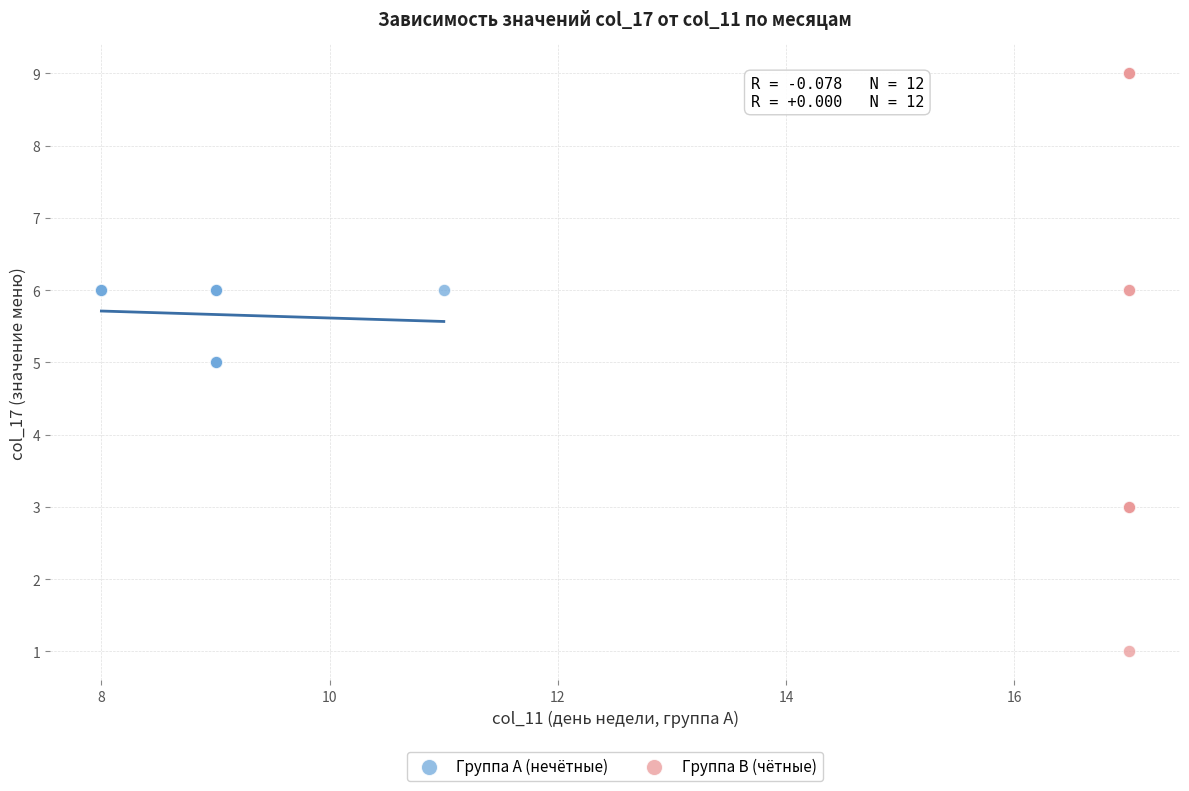

Which series reaches the maximum Y coordinate?

Группа B (чётные)